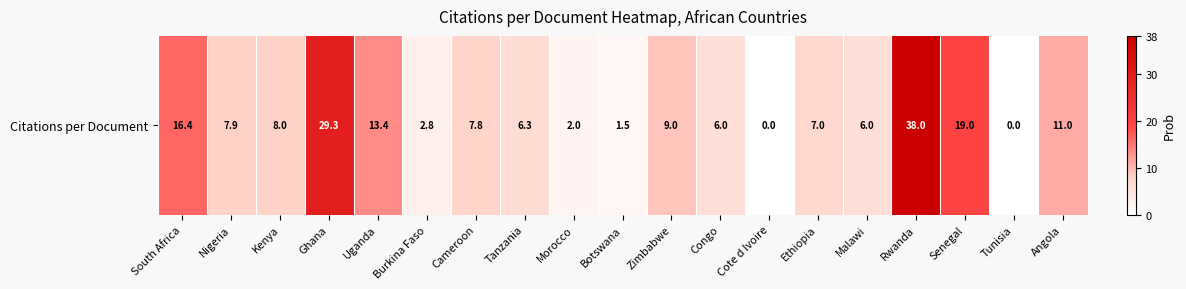

How many distinct data groups are displayed?

1